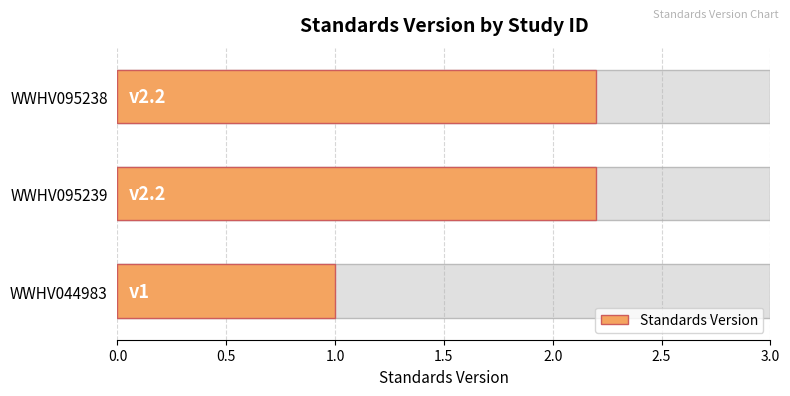

Reading left to right, transcribe all the data shown in this chart.

1.0	2.2	2.2